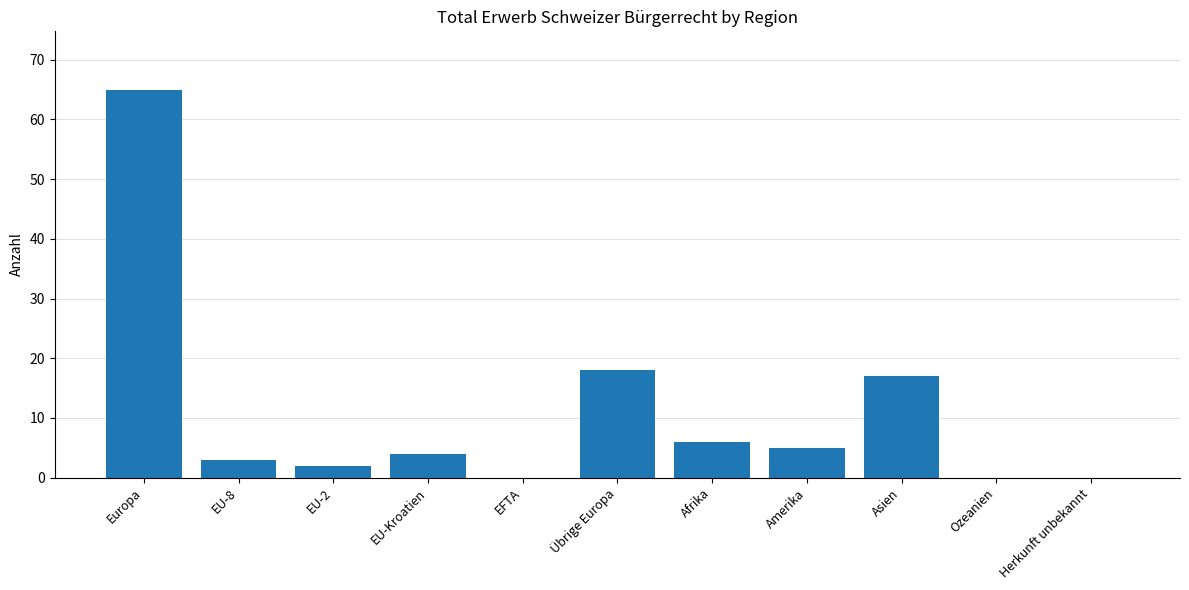

What is the sum of all values?

120